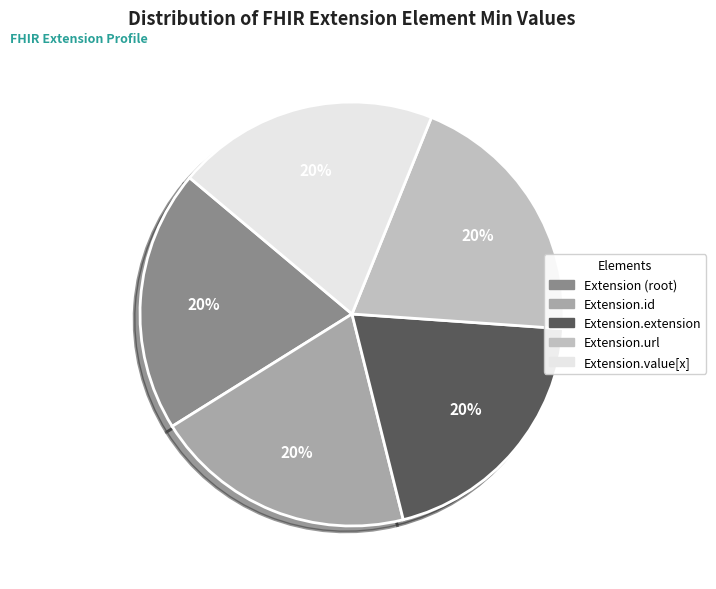

To the nearest percent, what portion does Extension.id represent?

20%